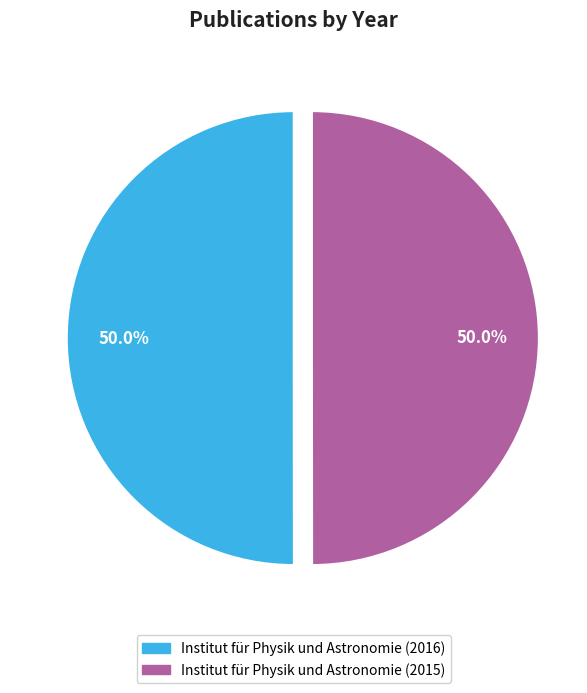

What is the ratio of the value at Institut für Physik und Astronomie (2015) to the value at Institut für Physik und Astronomie (2016)?

1.0